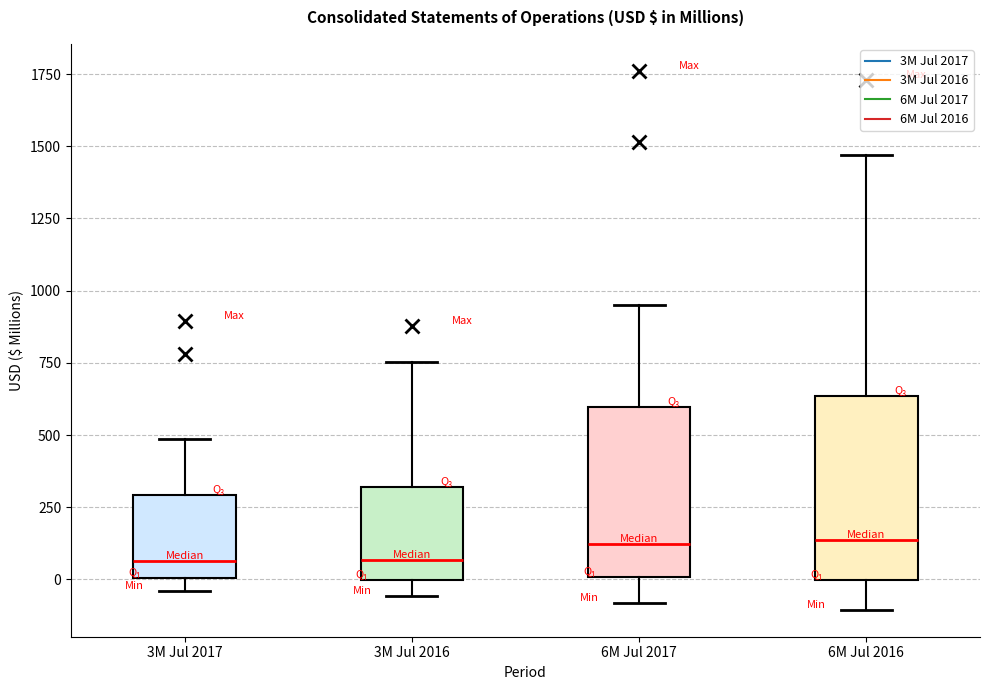

Where does the lower whisker of the box for 3M Jul 2016 end on the y-axis? The values are not printed on the chart, so give them approximately, as read against the axis.

-50